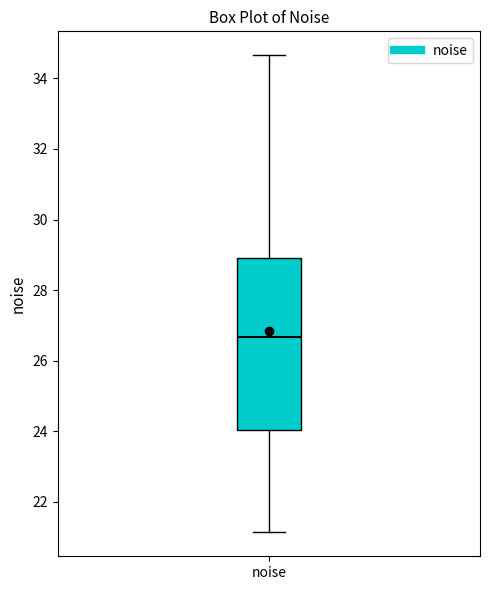

Transcribe this box plot: give where the median line is, the range the box spans, and where the two whiskers end, as read against the y-axis. The values are not printed on the chart, so give them approximately, as read against the axis.

median 26.6, box 24.0 to 29.0, whiskers 21.2 to 34.6